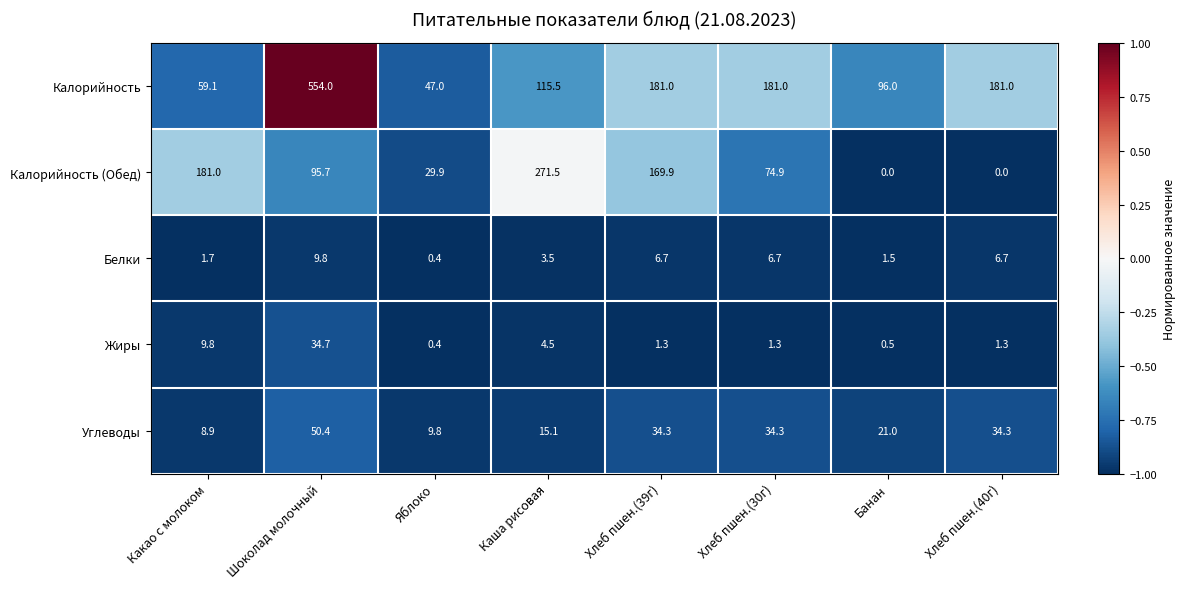

Which series changed the most between Яблоко and Хлеб пшен.(39г)?

Калорийность (Обед)